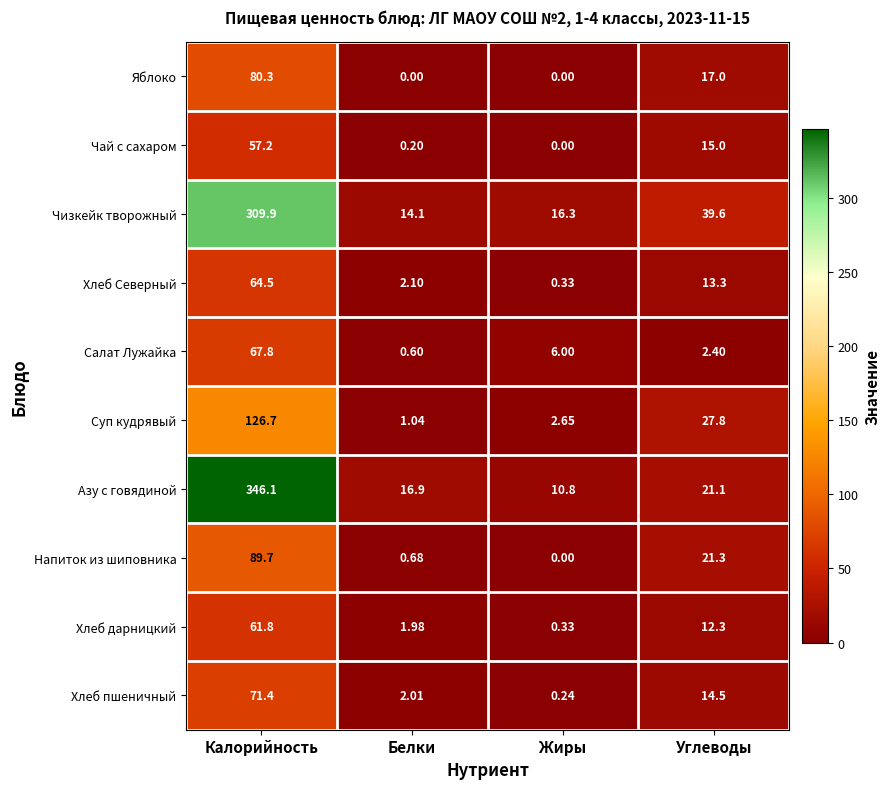

Which series has the largest total across all categories?

Азу с говядиной